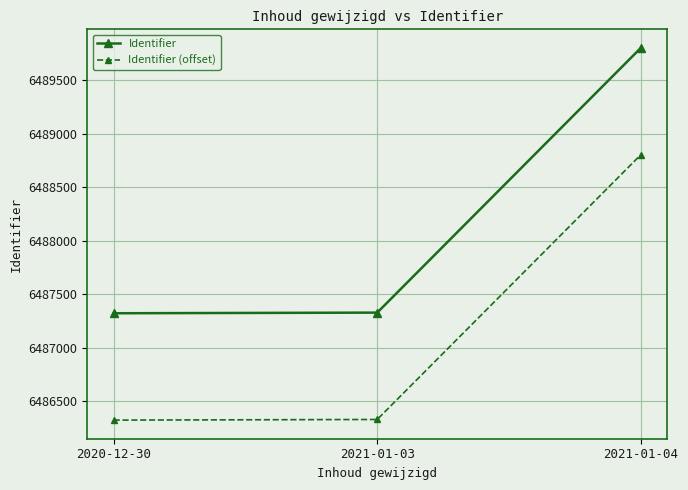

What is the difference between the maximum and second lowest values in the Identifier series?

2477